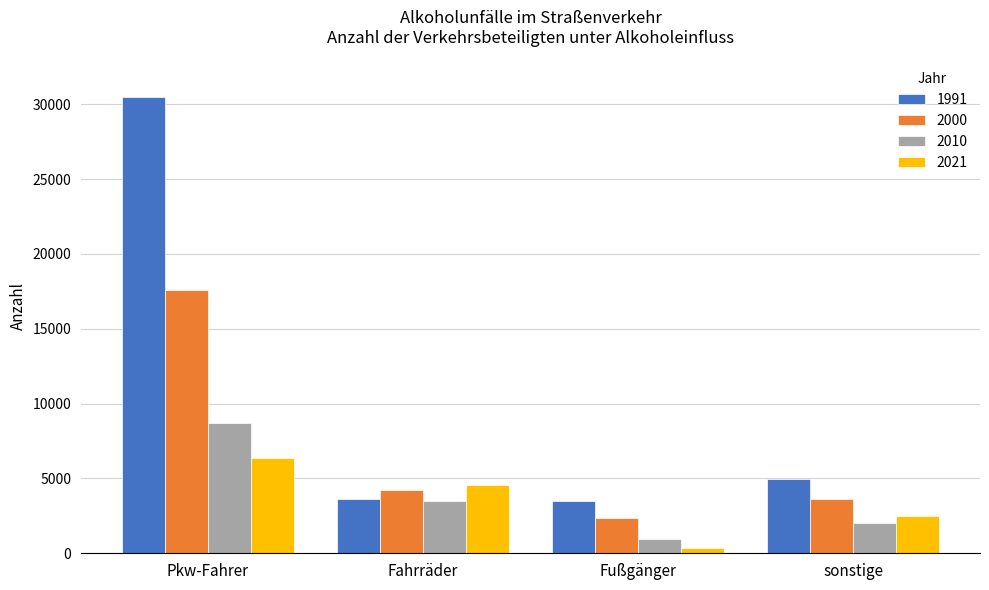

Does the chart contain any negative values?

No